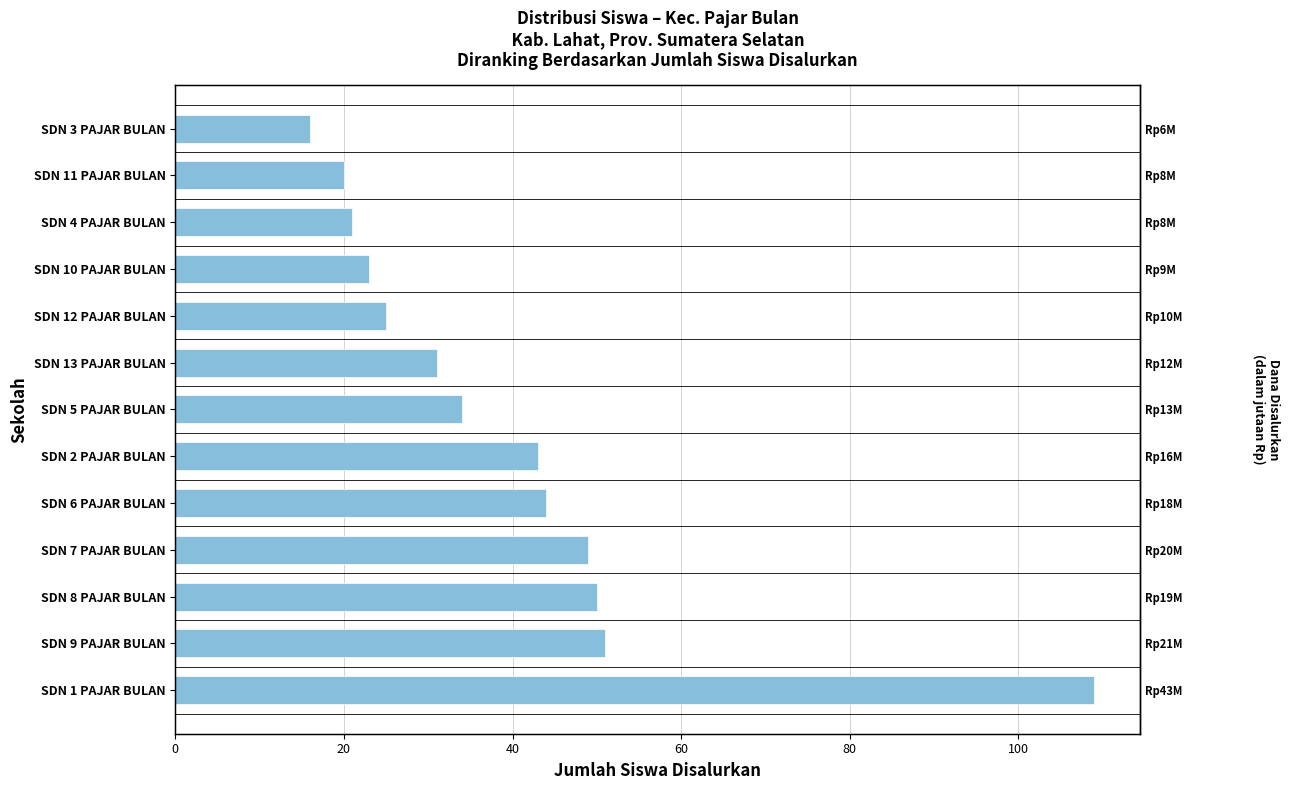

Is it true that the value at SDN 4 PAJAR BULAN is 28?

False